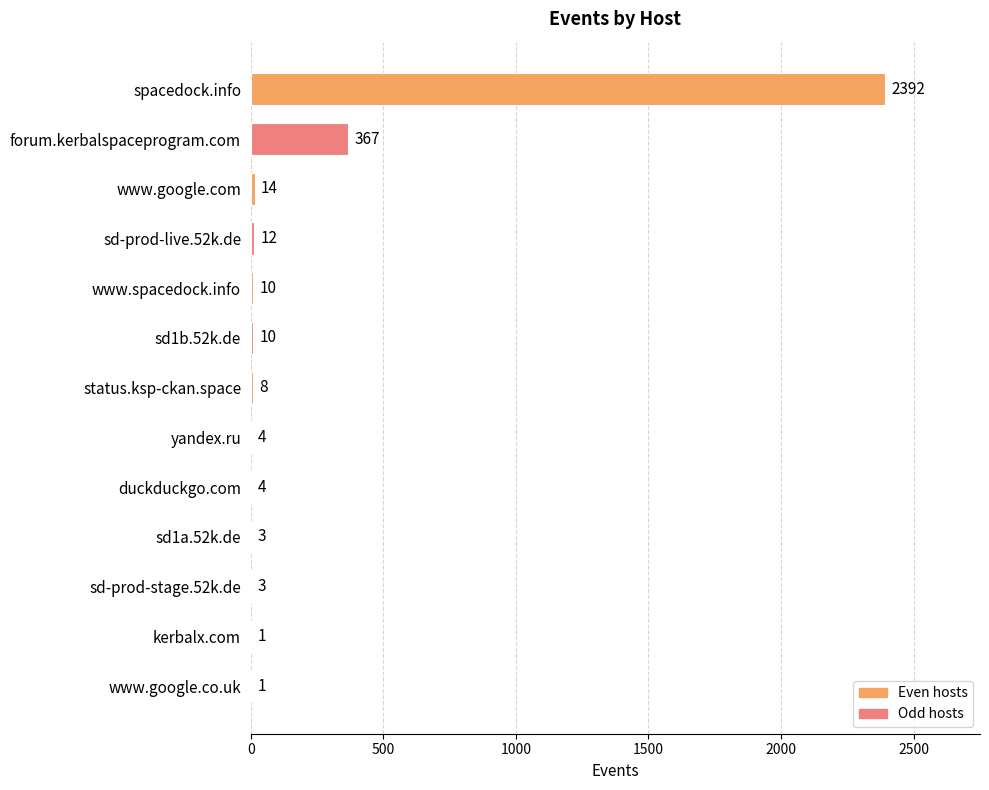

How many series are shown in this chart?

1